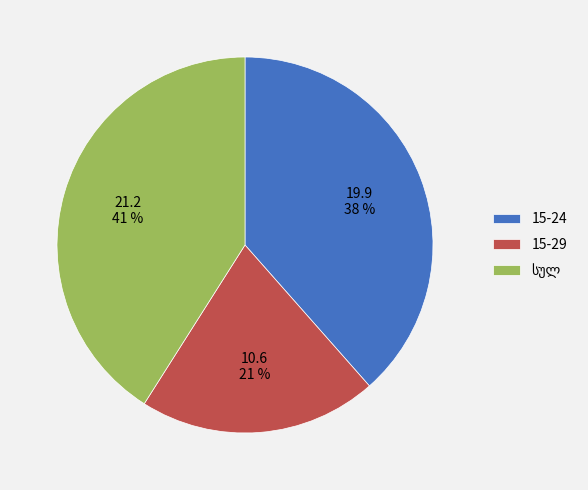

To the nearest percent, what is the average slice percentage?

33%